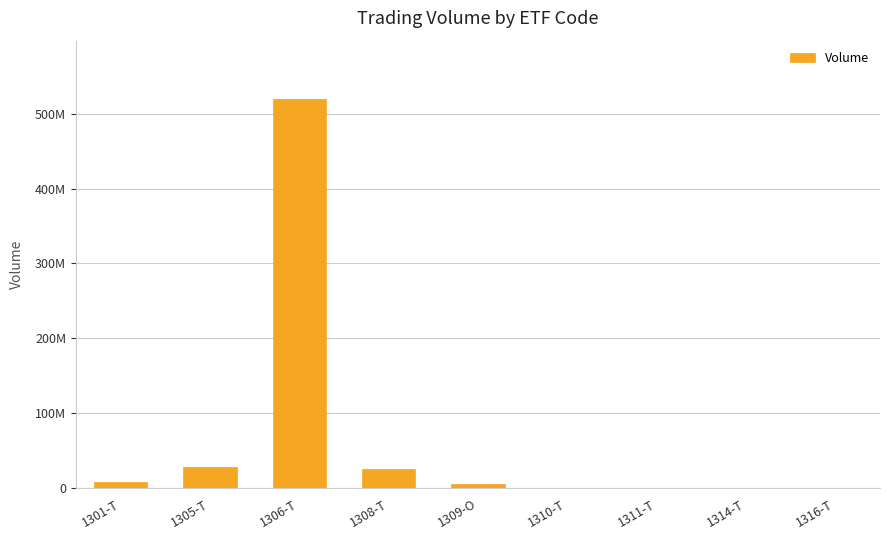

Where does the data first go above 5308700?

1301-T